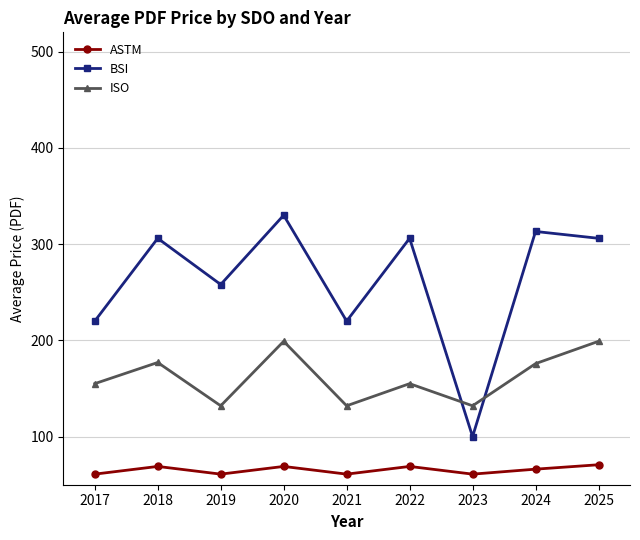

Rank the series at 2017 from highest to lowest value.

BSI, ISO, ASTM